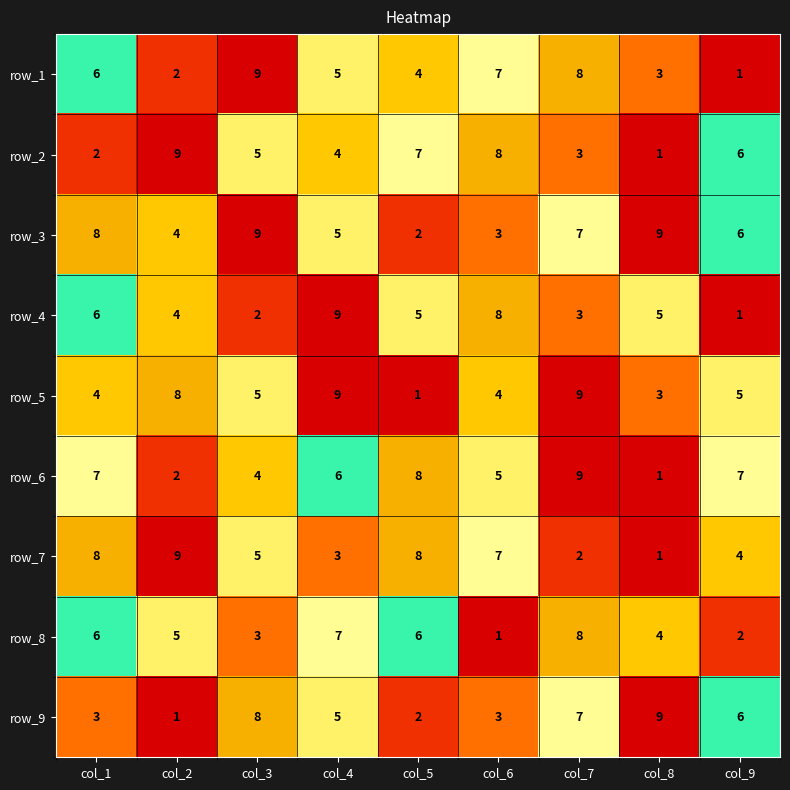

What is the sum of the row_1 values at col_9 and col_7?

9